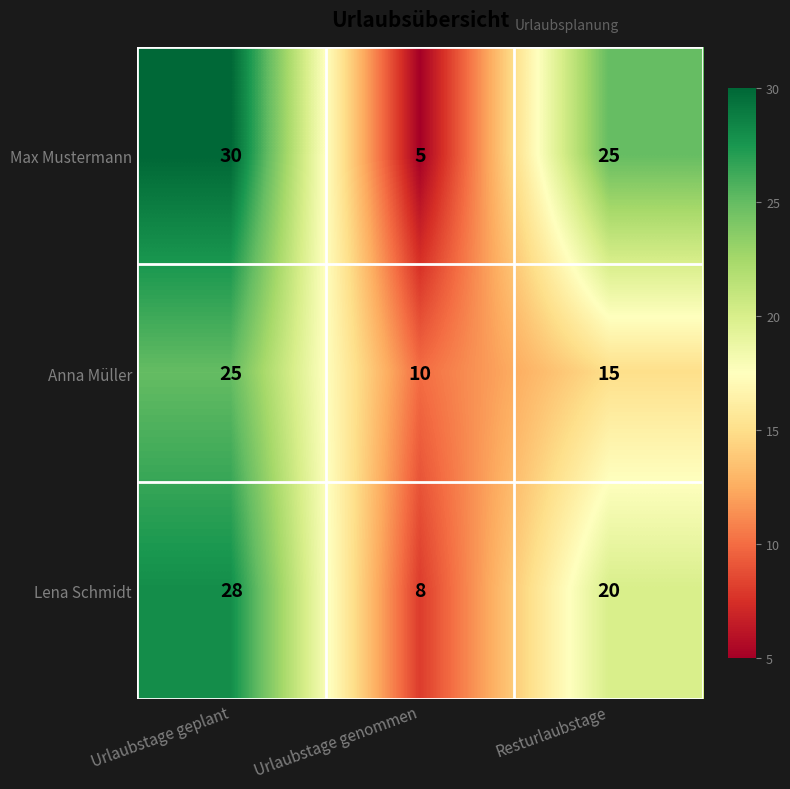

The Lena Schmidt series shows 8 at Urlaubstage genommen. True or false?

True